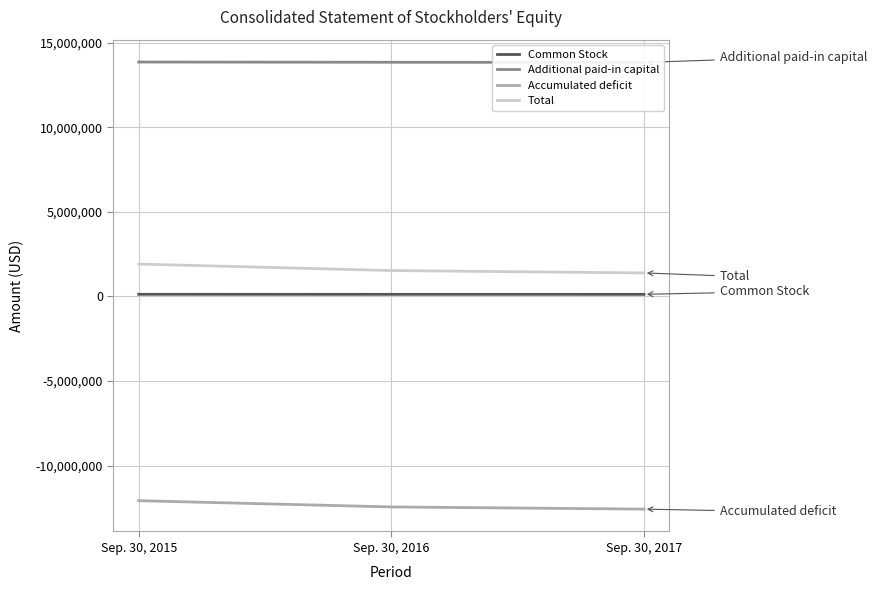

Reading right to left, list all the values displayed in this chart.

Common Stock: 126000	127000	129000
Additional paid-in capital: 13827000	13837000	13851000
Accumulated deficit: -12562000	-12433000	-12064000
Total: 1391000	1531000	1916000